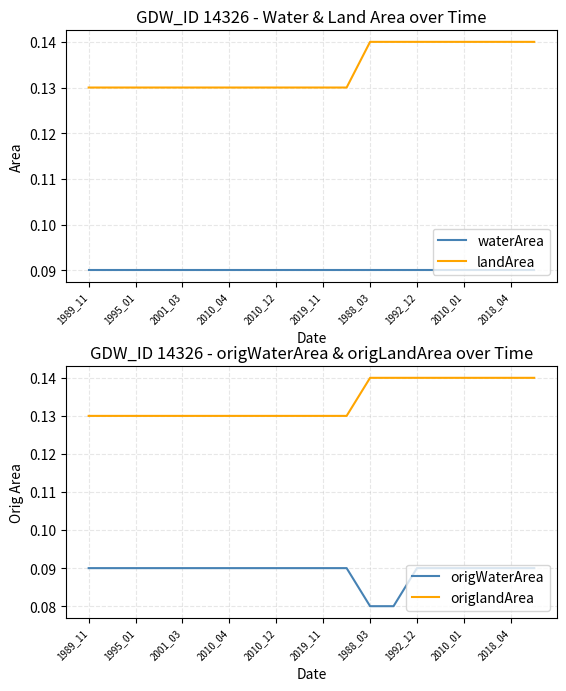

True or false: waterArea and origWaterArea intersect in this chart.

False